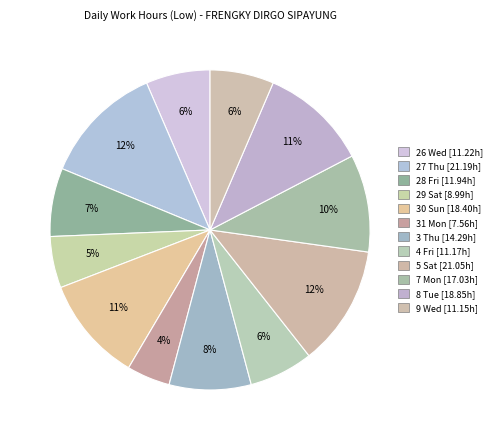

How much of the chart is everything except 5 Sat?

87.8%